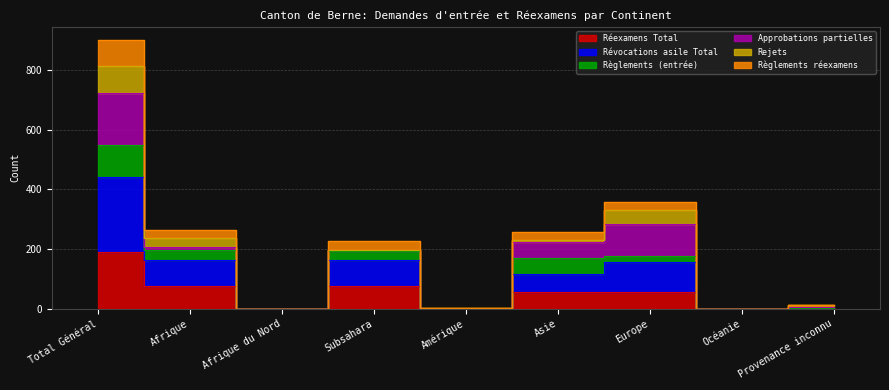

True or false: Réexamens Total has more than 1 points higher than both neighbors.

True